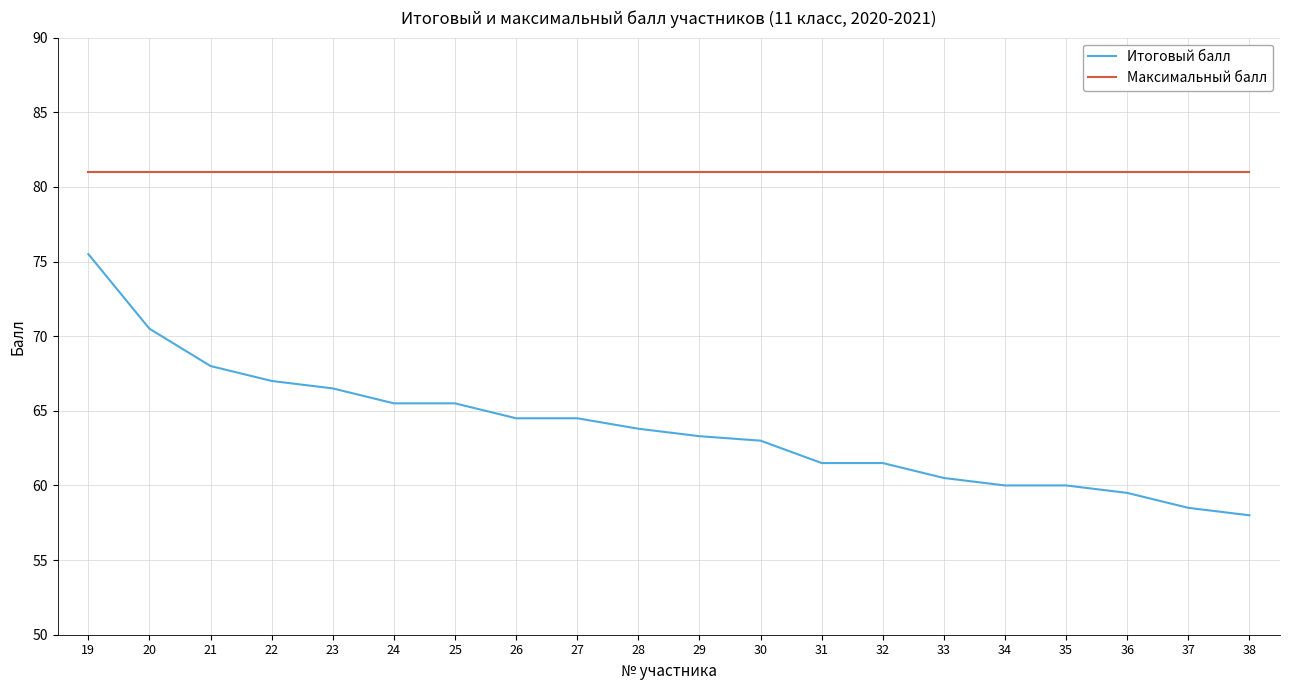

True or false: Итоговый балл and Максимальный балл cross at least once.

False